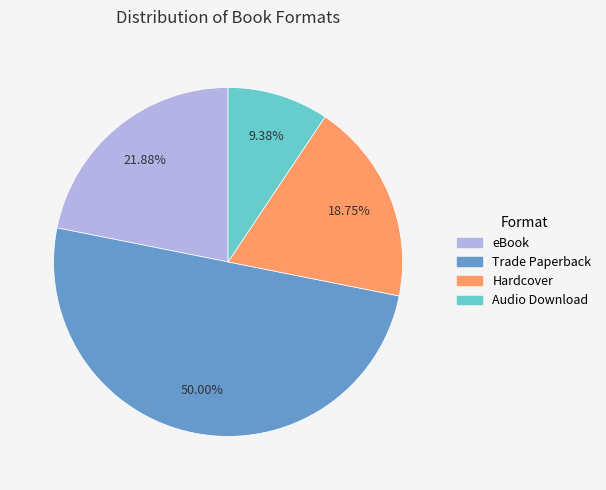

Is the sum of Trade Paperback and eBook greater than half?

Yes